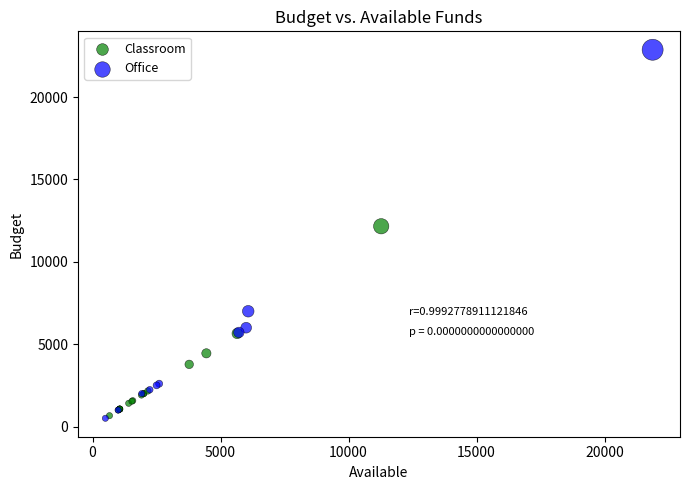

Which series reaches the maximum Y coordinate?

Office